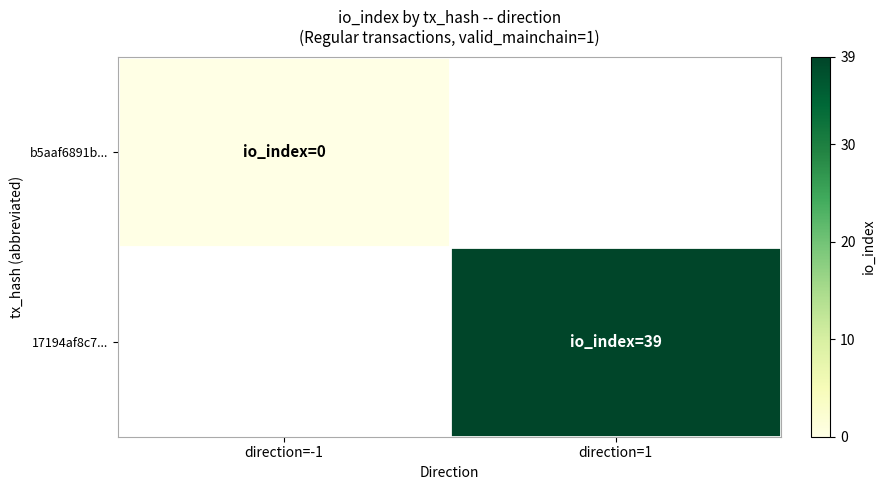

Which has a higher value, direction=-1 or direction=1?

direction=1